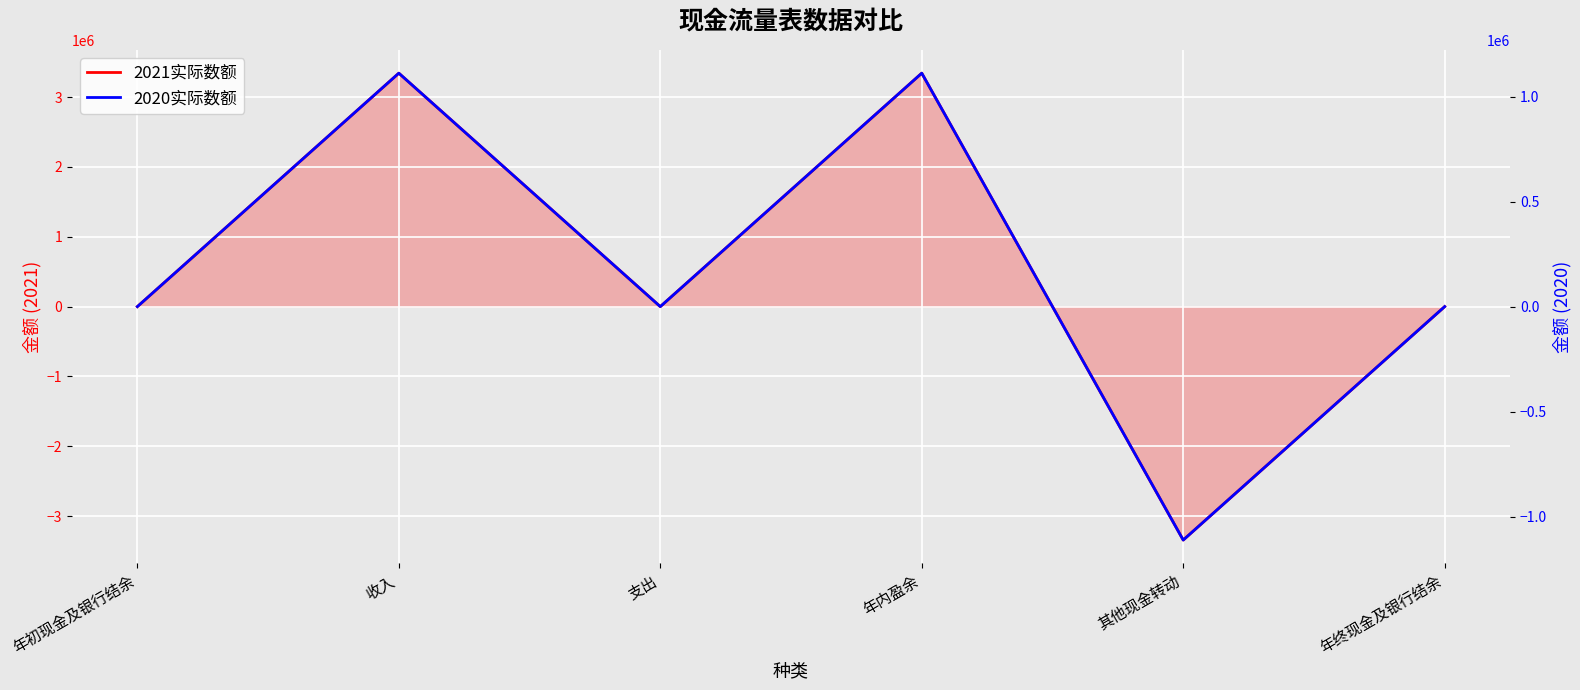

Which series has the largest total across all categories?

2021实际数额